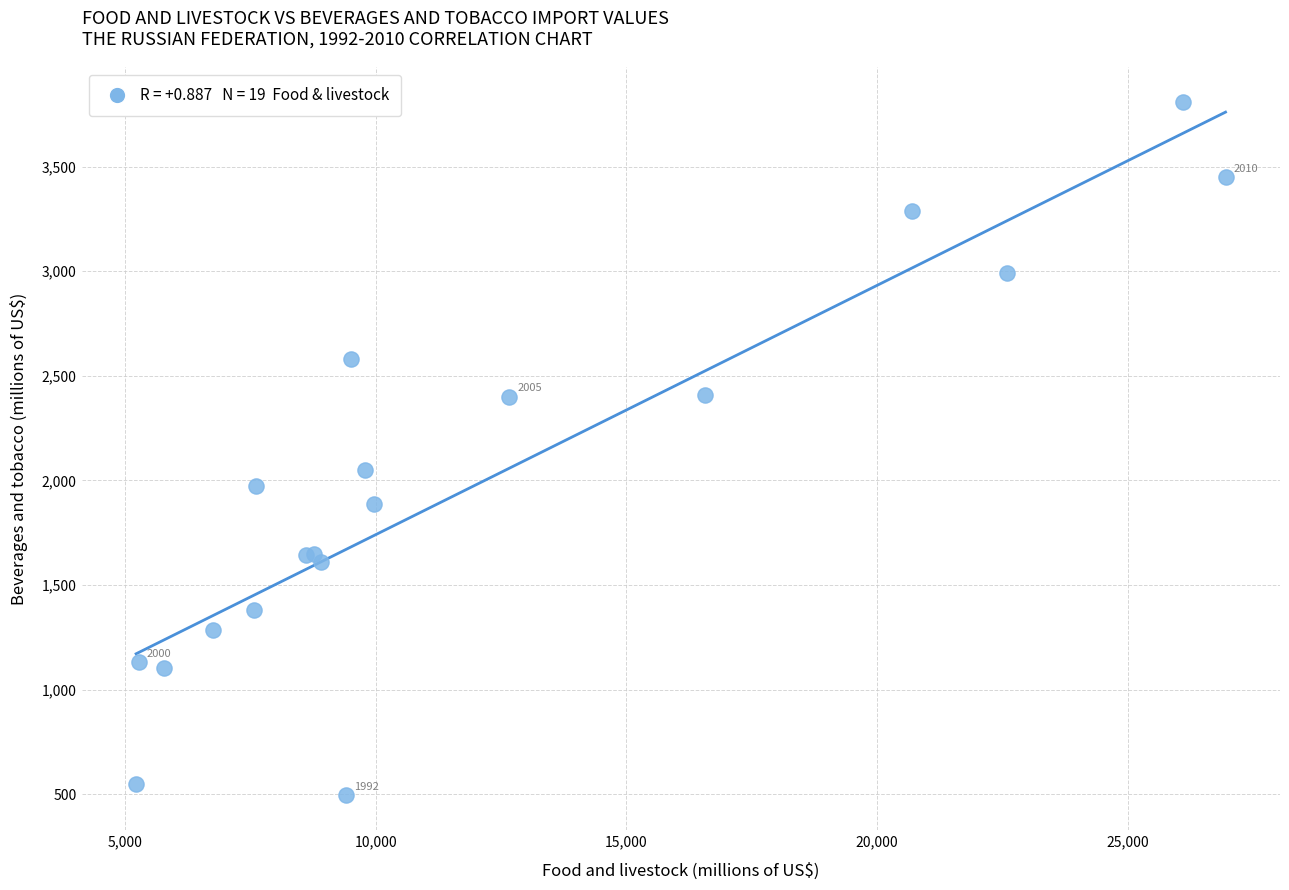

What Y value in the scatter plot is closest to 2152?

2052.0